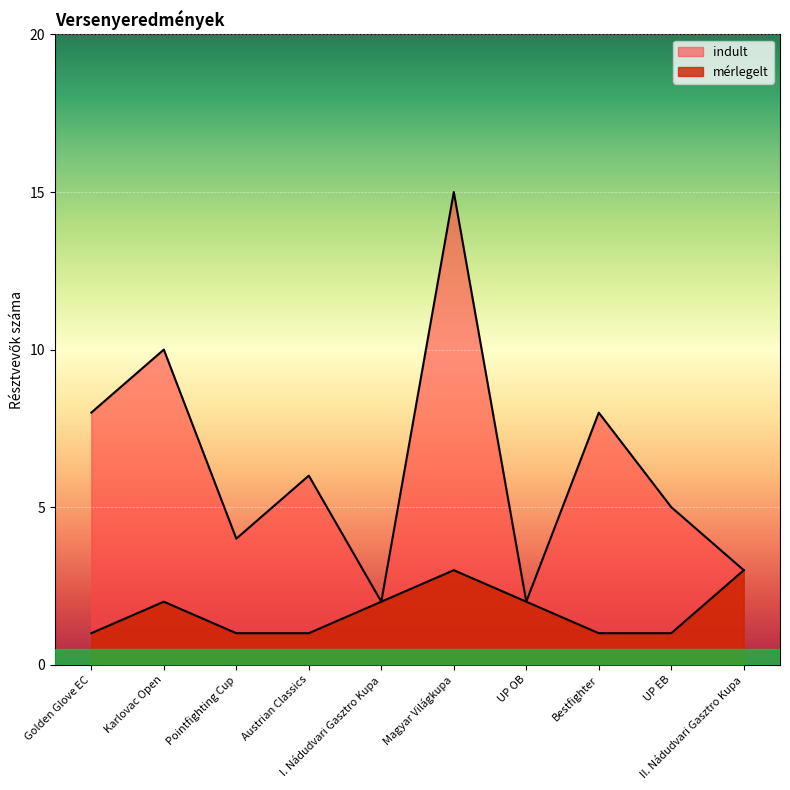

Rank the series by their maximum value, from lowest to highest.

mérlegelt, indult